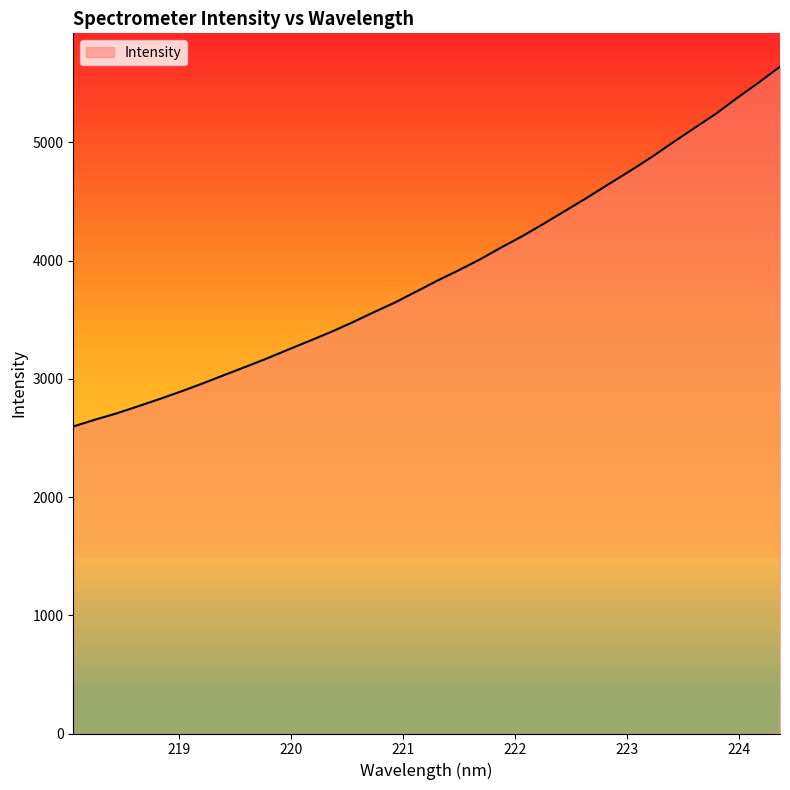

What is the minimum value shown in the chart?

2596.5